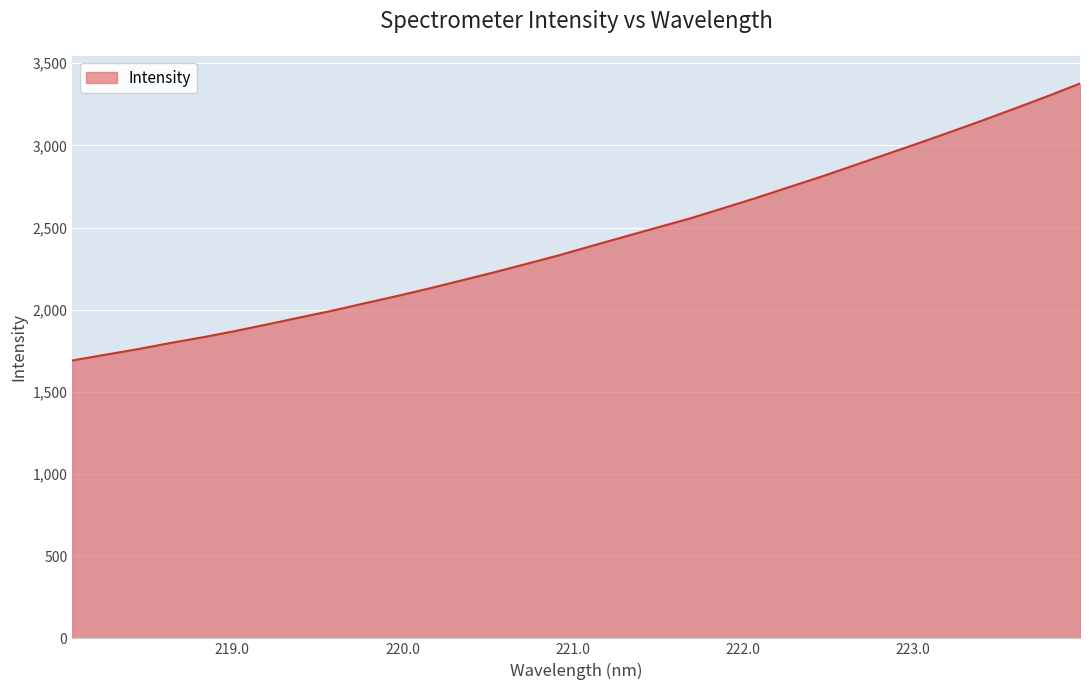

Reading left to right, what are all the values shown in this chart?

1690.8	1725.4	1759.2	1796.9	1831.7	1869.9	1910.8	1952.8	1994.3	2039.5	2083.9	2130.5	2179.7	2229.0	2280.8	2333.1	2389.6	2445.2	2500.7	2555.5	2616.7	2678.2	2743.2	2807.1	2875.1	2943.2	3011.2	3080.8	3151.6	3224.7	3298.9	3376.1